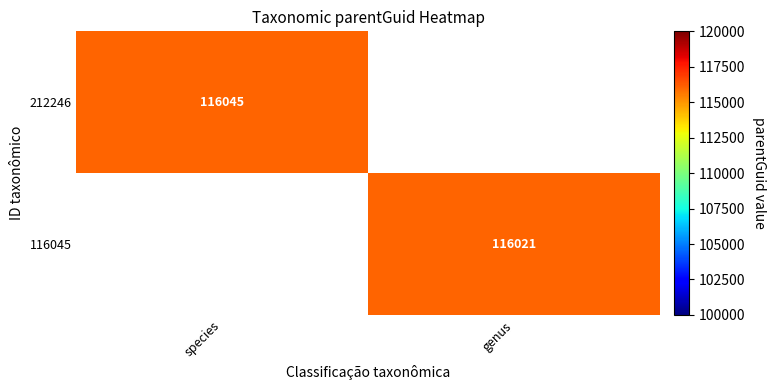

Is it true that 116045 equals 31090 at genus?

False